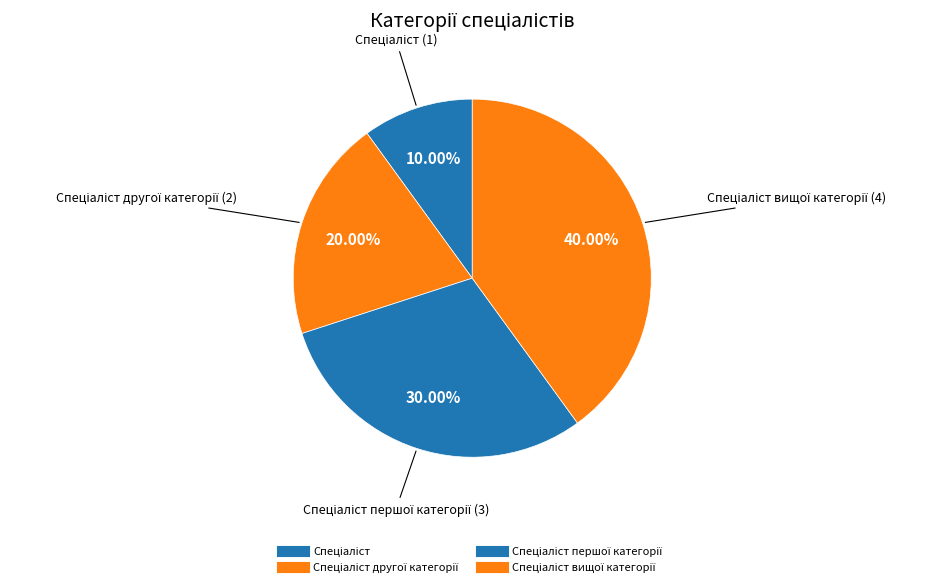

What is the smallest slice in the pie chart?

Спеціаліст